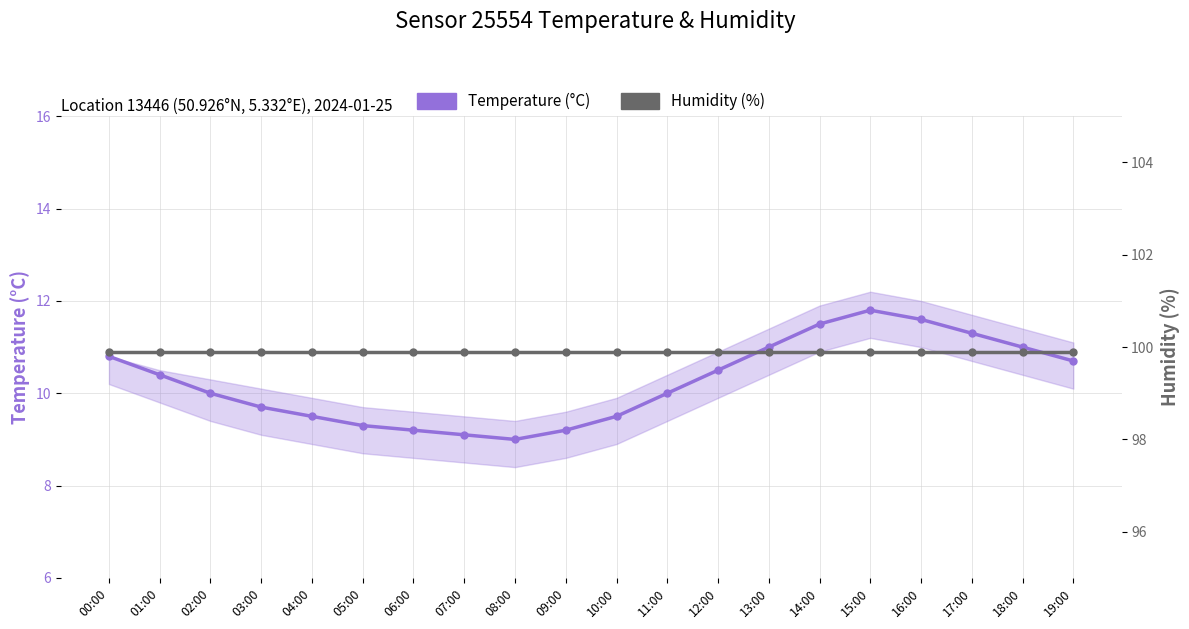

What is the average value of the Temperature (°C) series?

10.3